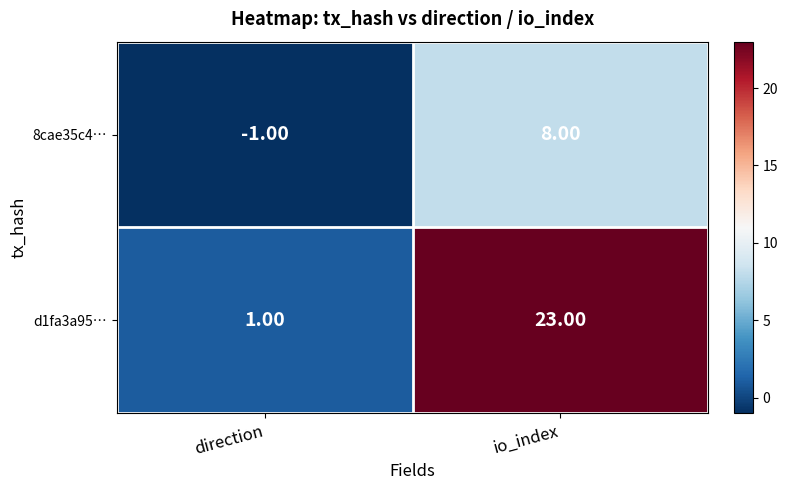

At which label is 8cae35c4… closest to 3?

direction